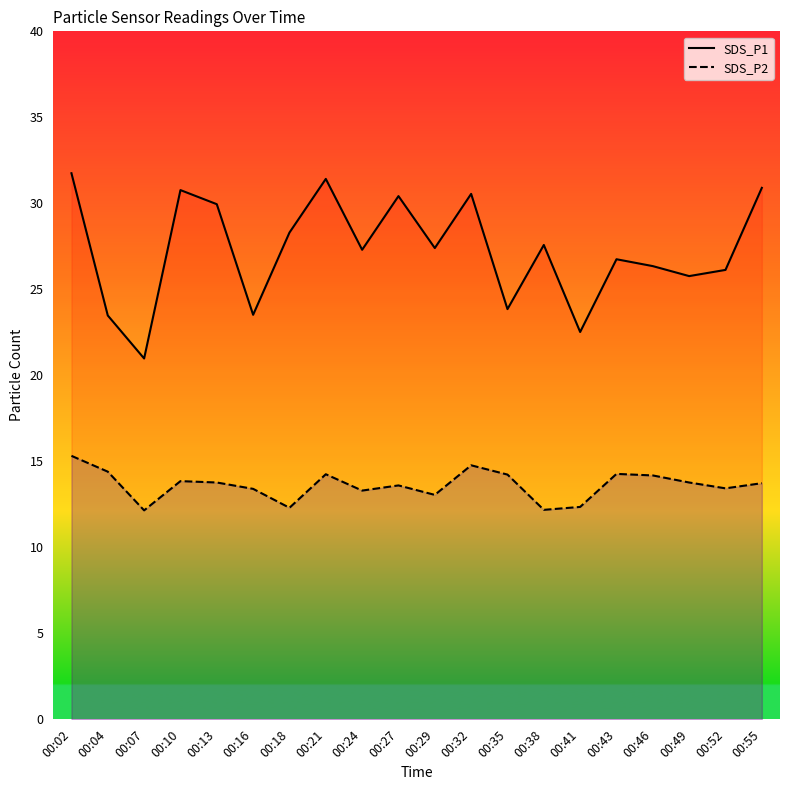

What is the spread (max minus min) of values at 00:38?

15.4